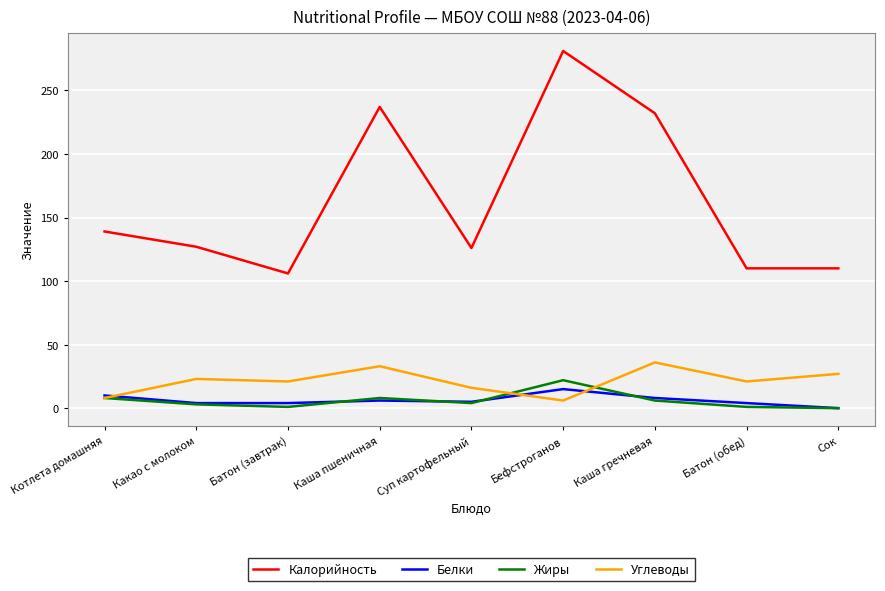

What position from the left is Сок?

9